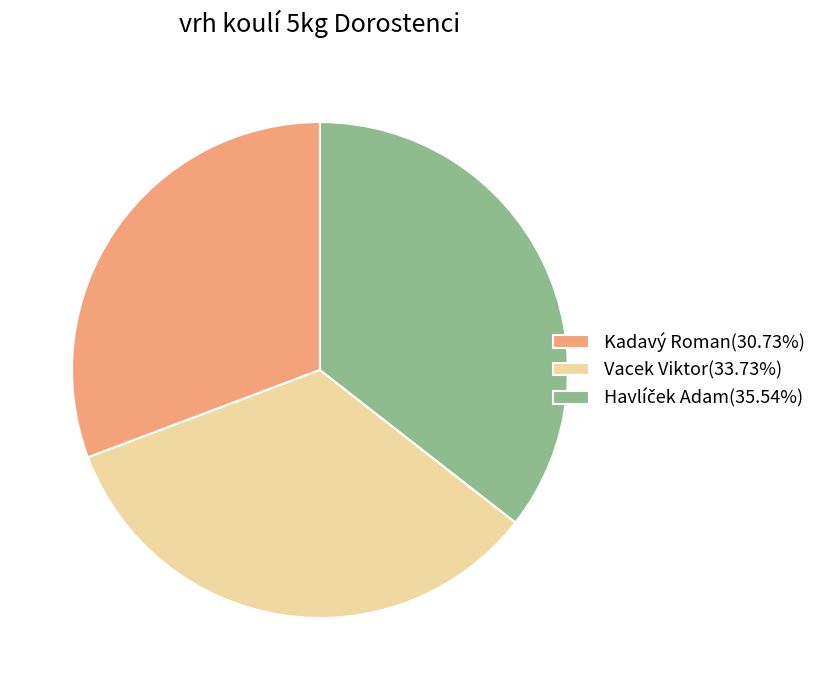

Combined, do Vacek Viktor and Kadavý Roman account for over 50%?

Yes